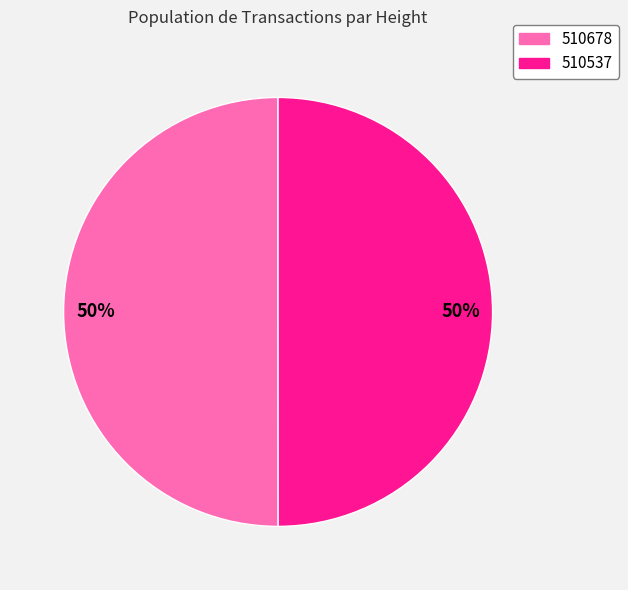

Approximately how many times larger is the value at 510537 compared to 510678?

1.0